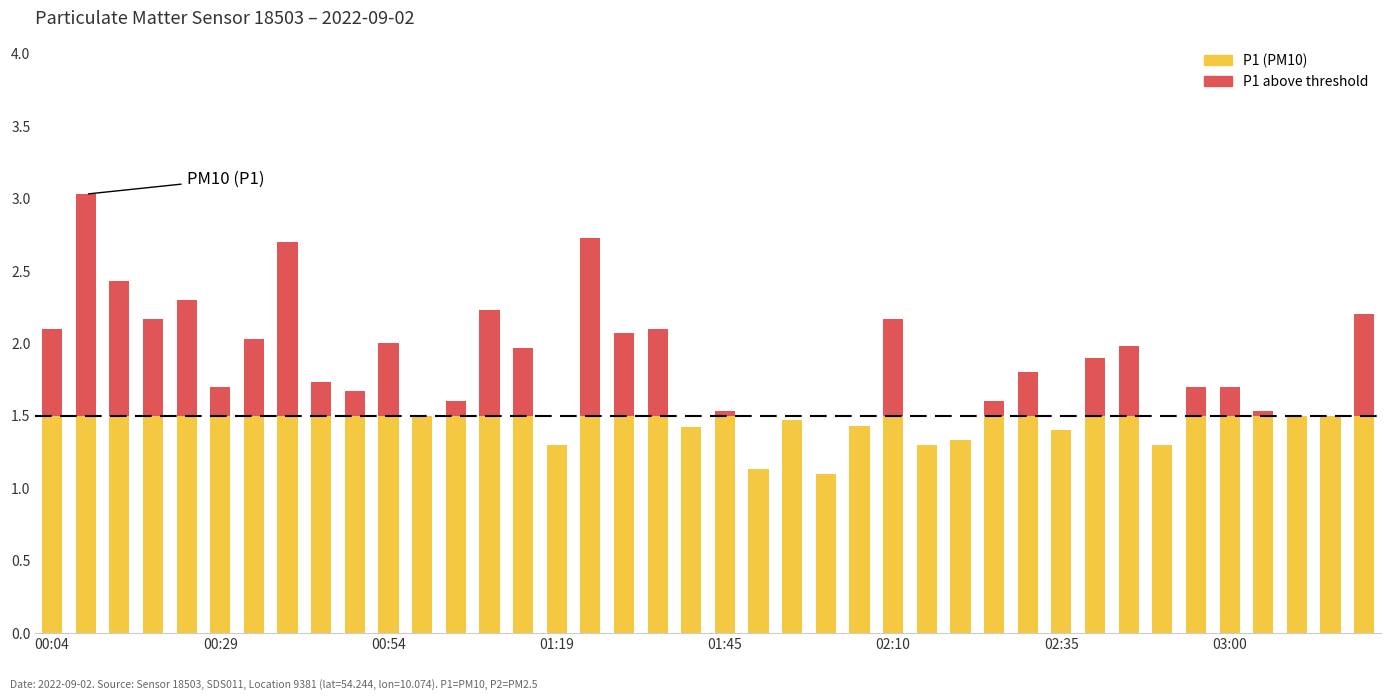

The value of P1 (above threshold) at 28 is 0.2. True or false?

False